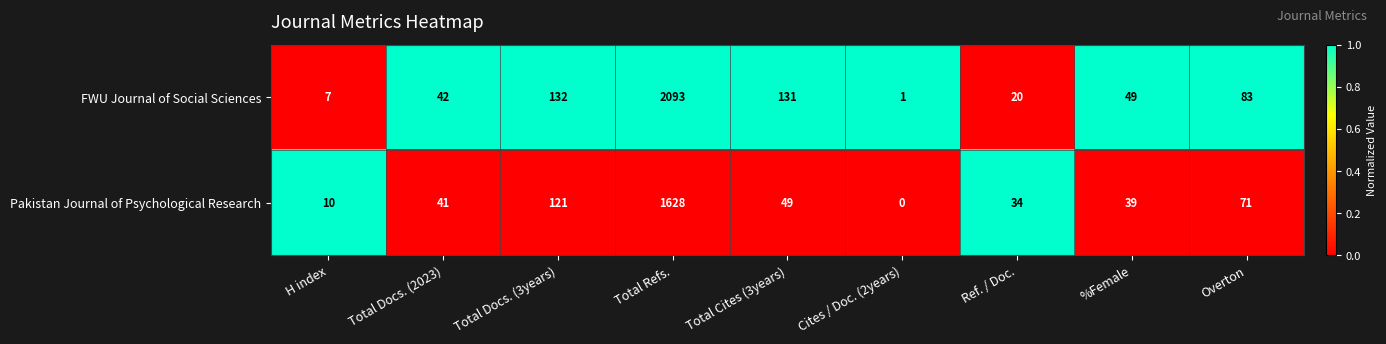

At Cites / Doc. (2years), list the series in order from smallest to largest.

Pakistan Journal of Psychological Research, FWU Journal of Social Sciences